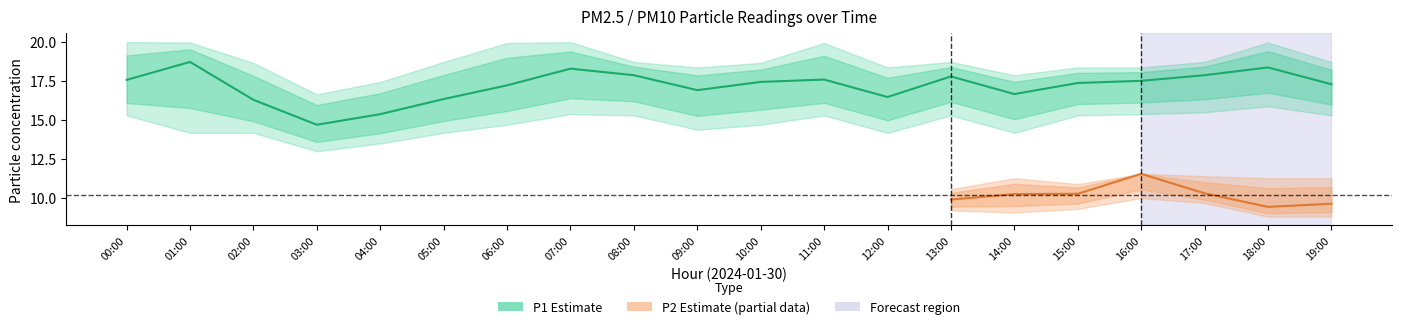

True or false: P2 and P1 intersect in this chart.

False